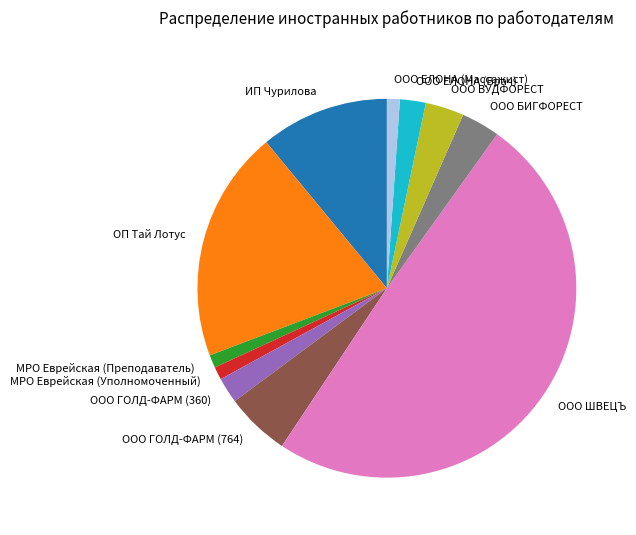

Is ОП Тай Лотус the majority of the pie?

No